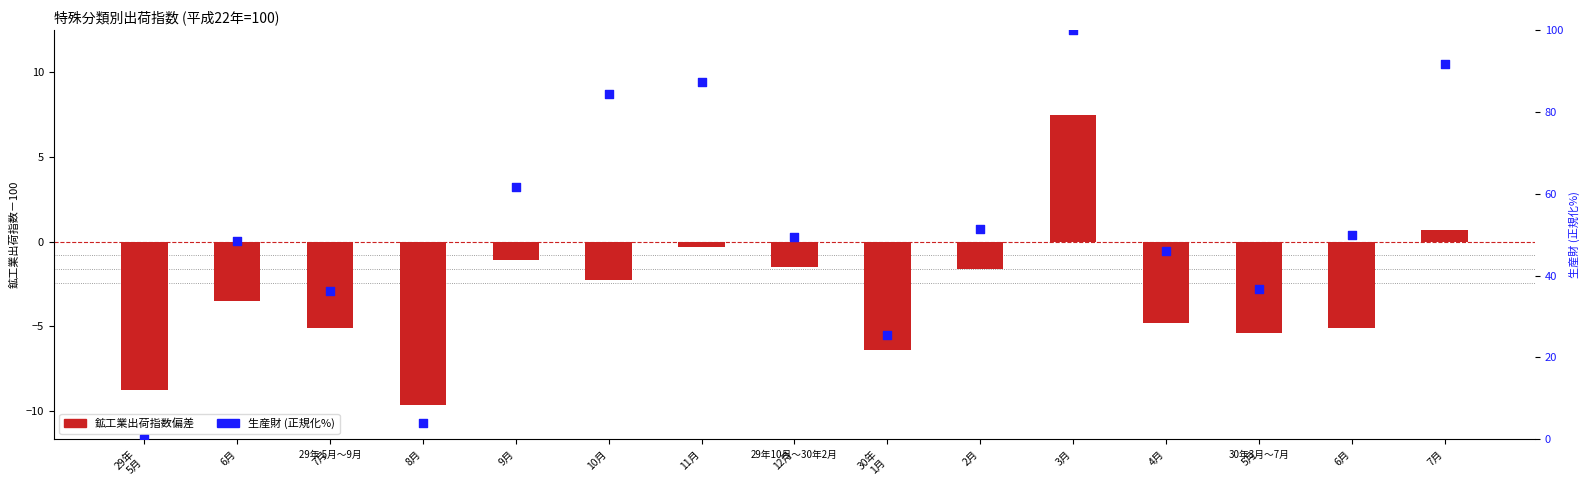

What is the total value across all series at 29年
5月?

-8.8